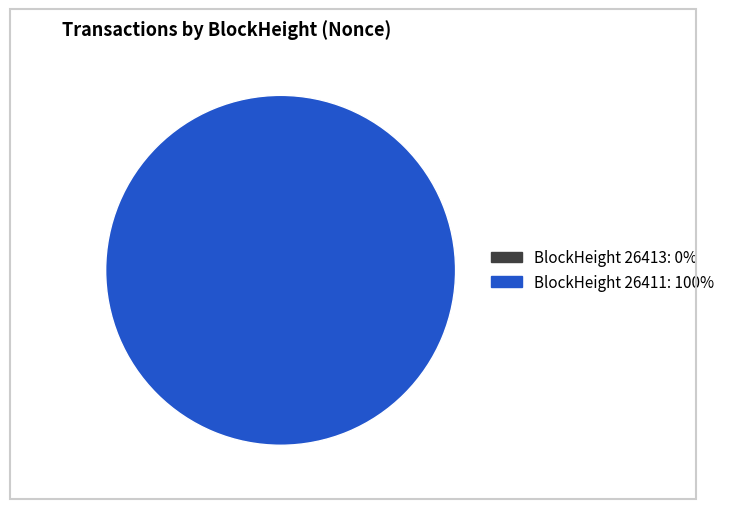

Rank the categories by value from highest to lowest.

26411, 26413